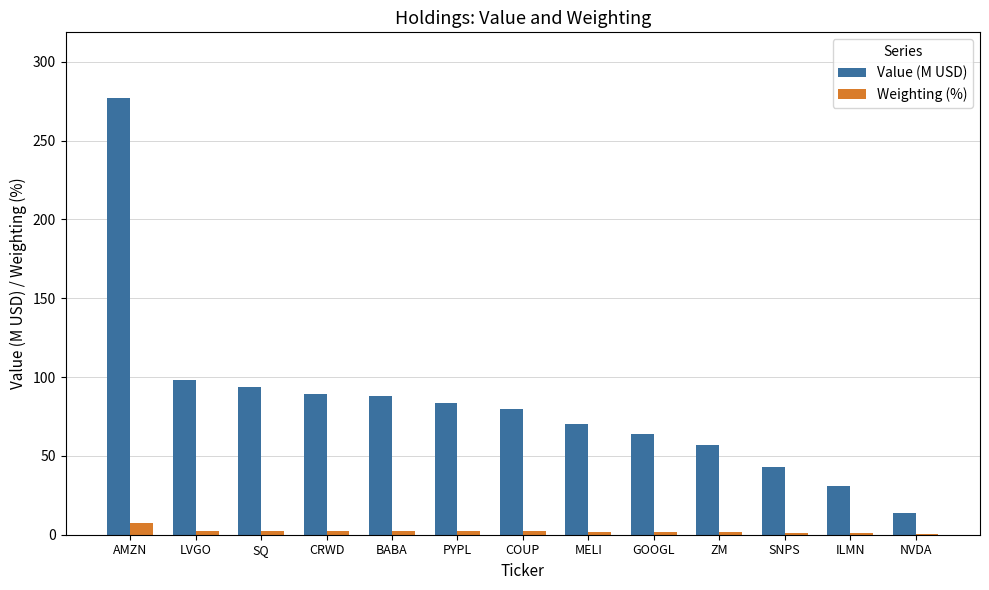

What is the maximum value for Value (M USD)?

277.1